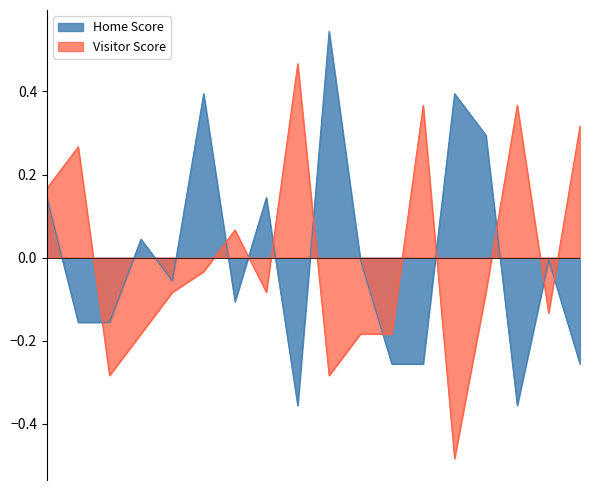

At which category does Visitor Score reach its first local valley?

2022-03-31